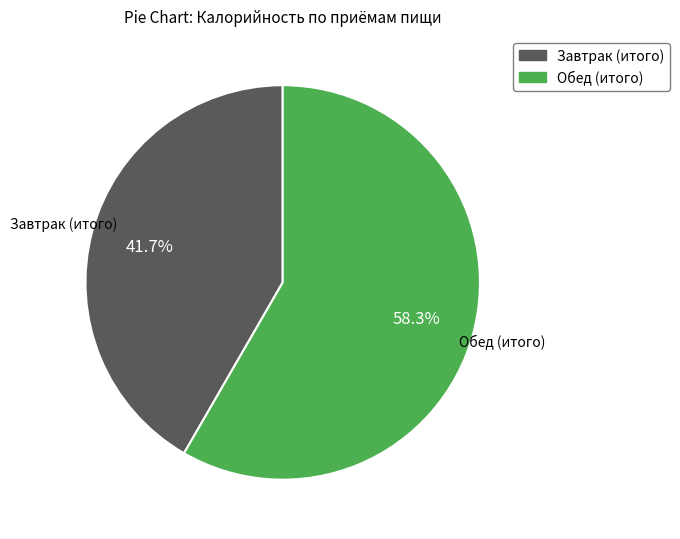

Which has a higher value, Завтрак (итого) or Обед (итого)?

Обед (итого)